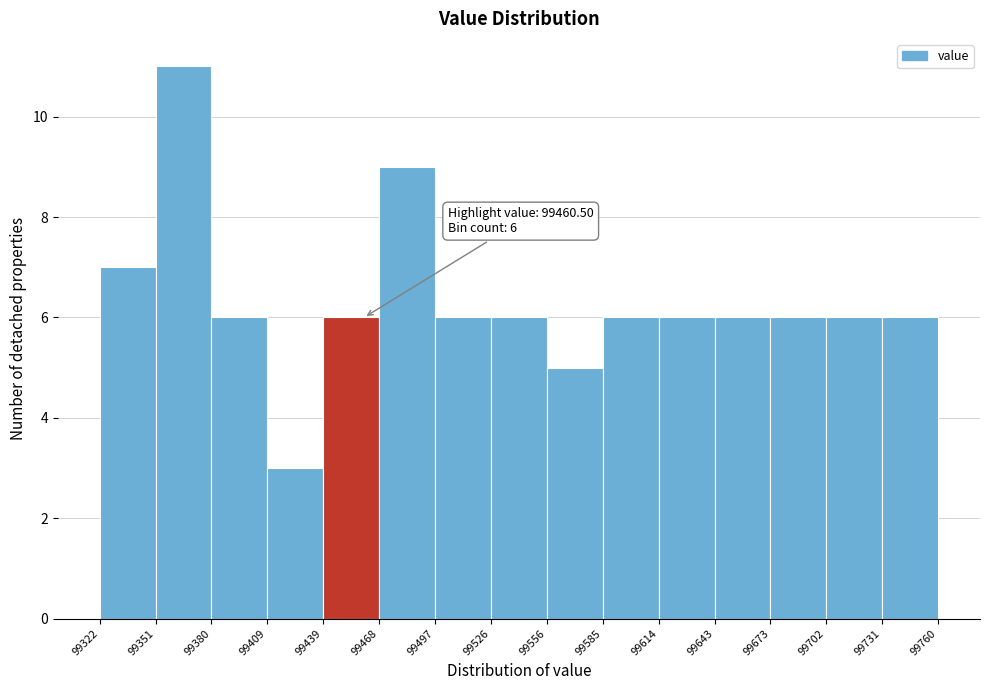

Over which range of the x-axis is the bar tallest?

99351 to 99380